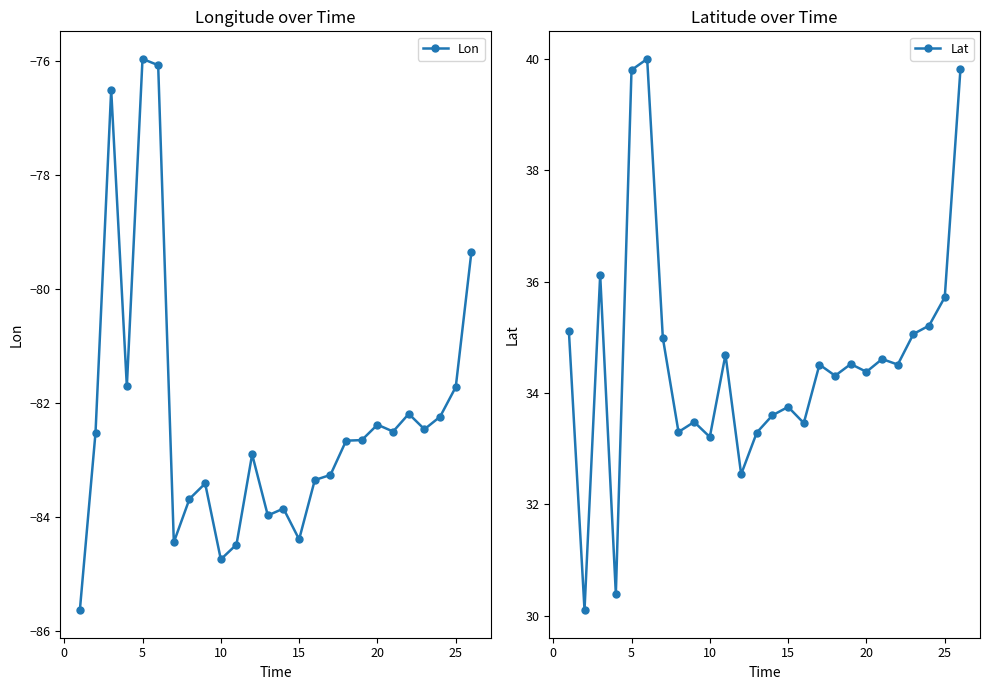

True or false: Lon has more than 0 interior local peaks.

True